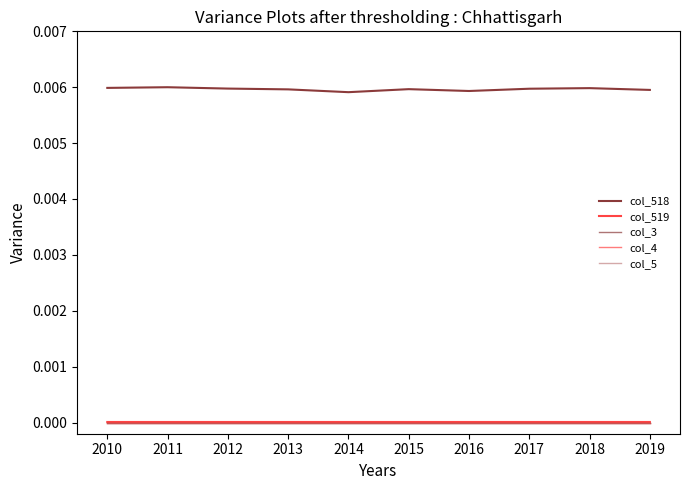

List the series in order of their peak value, highest first.

col_518, col_519, col_3, col_4, col_5